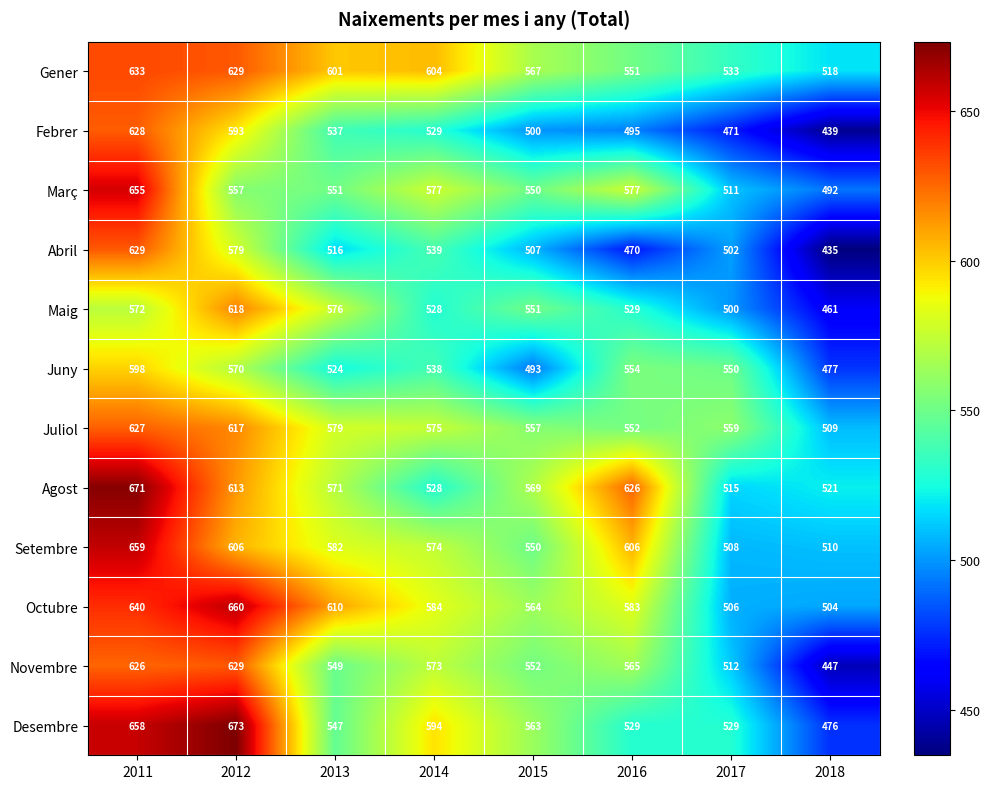

What is the average value of the Maig series?

542